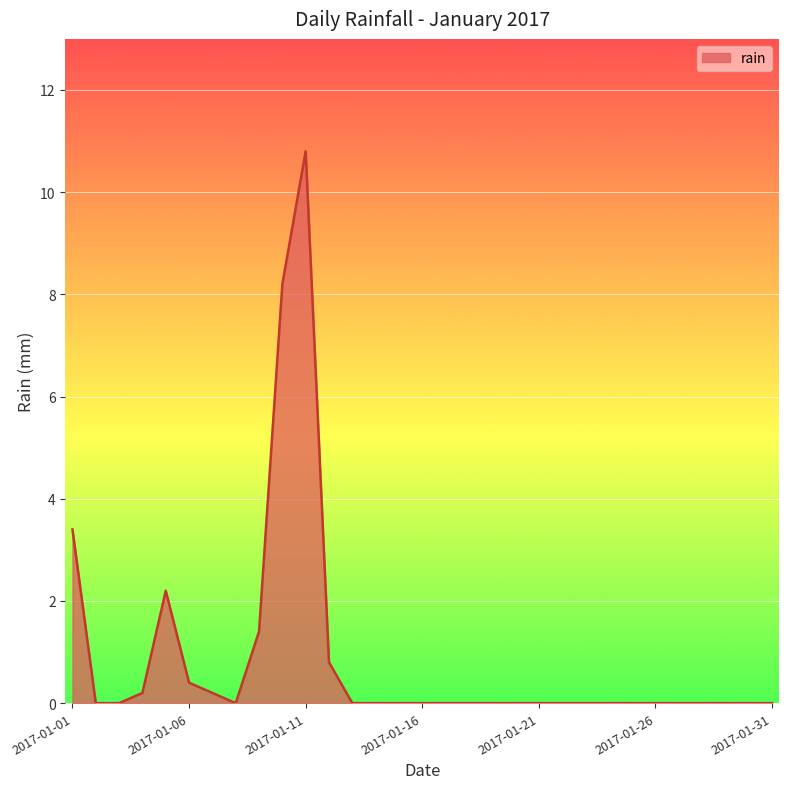

What is the greatest value displayed?

10.8